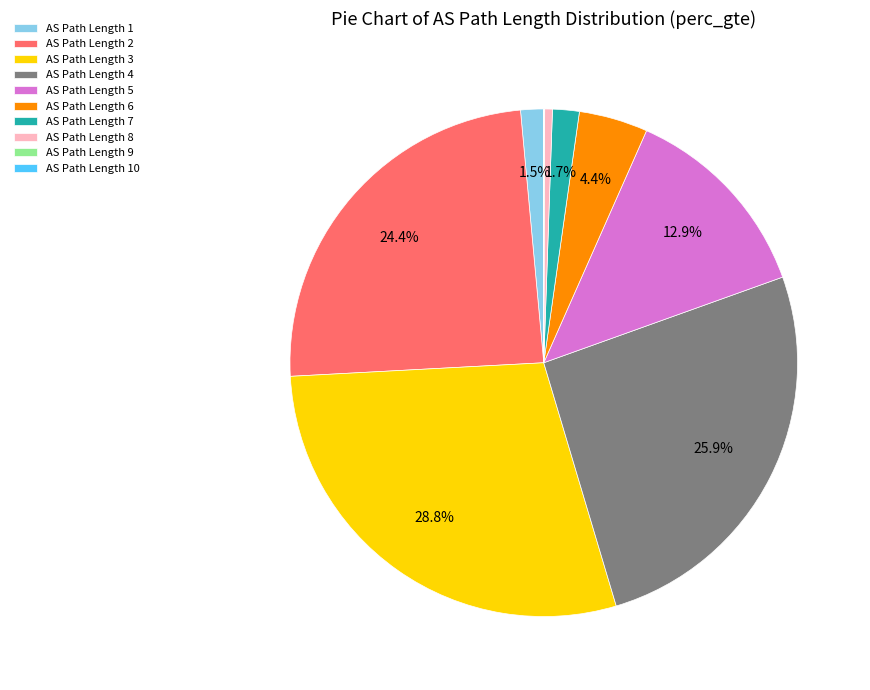

To the nearest percent, what is the average slice percentage?

10%